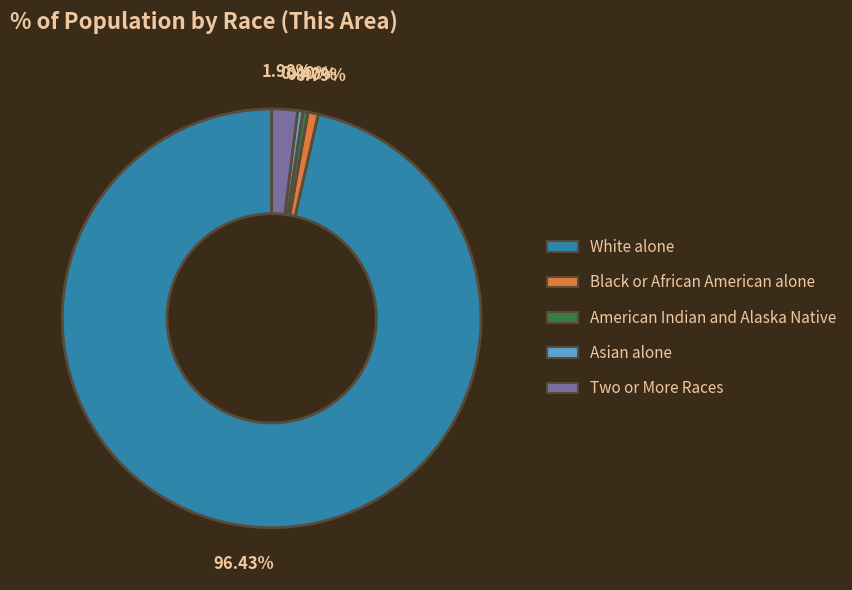

How many segments does this pie chart have?

5